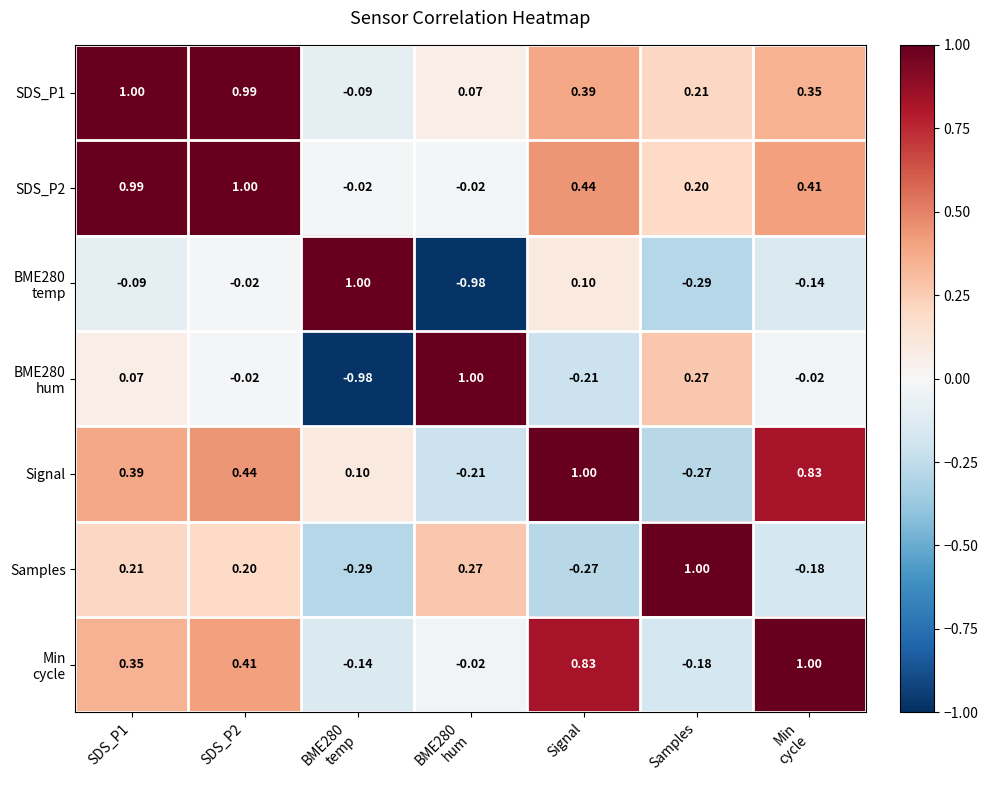

At which label does Signal reach its peak?

Signal